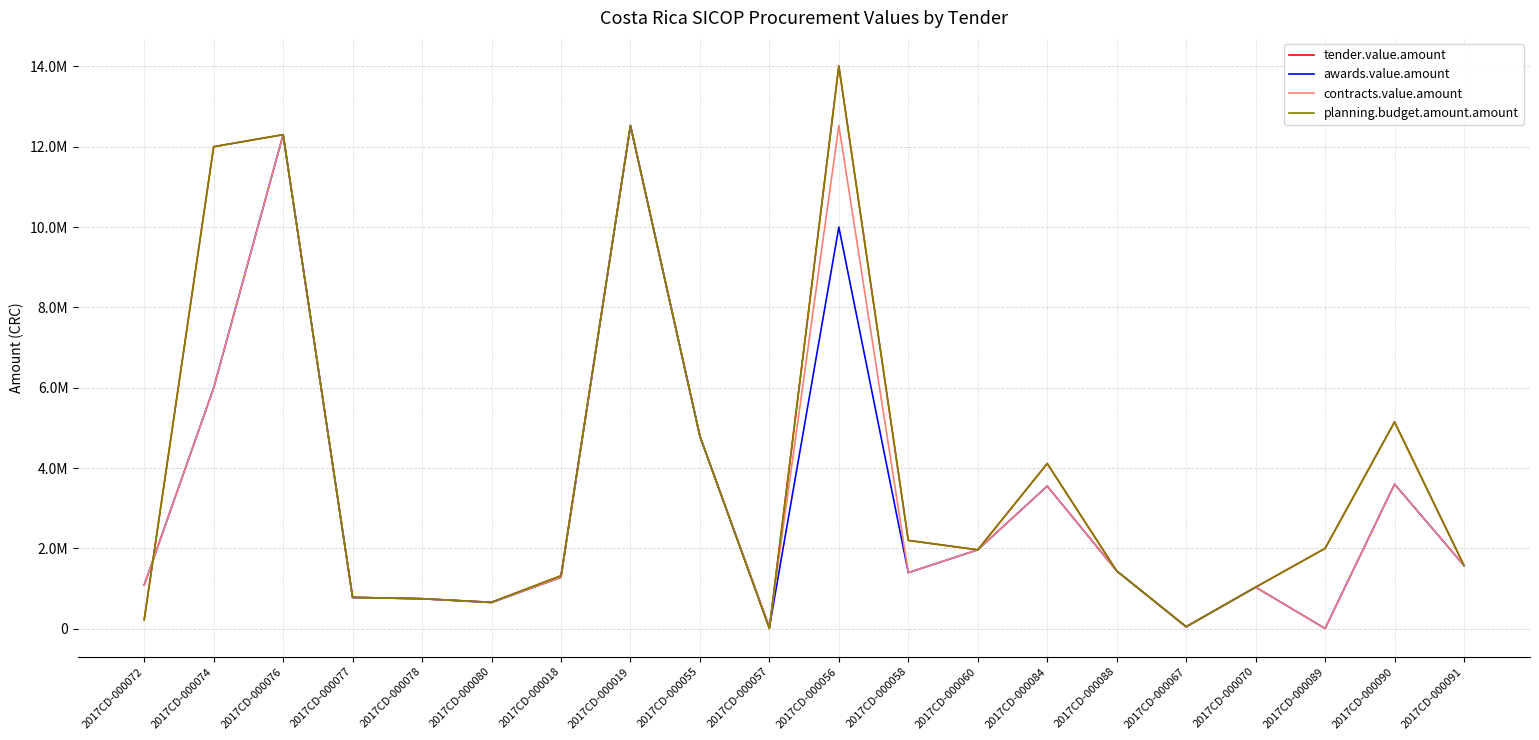

Is this an area chart (filled region under the line)?

No